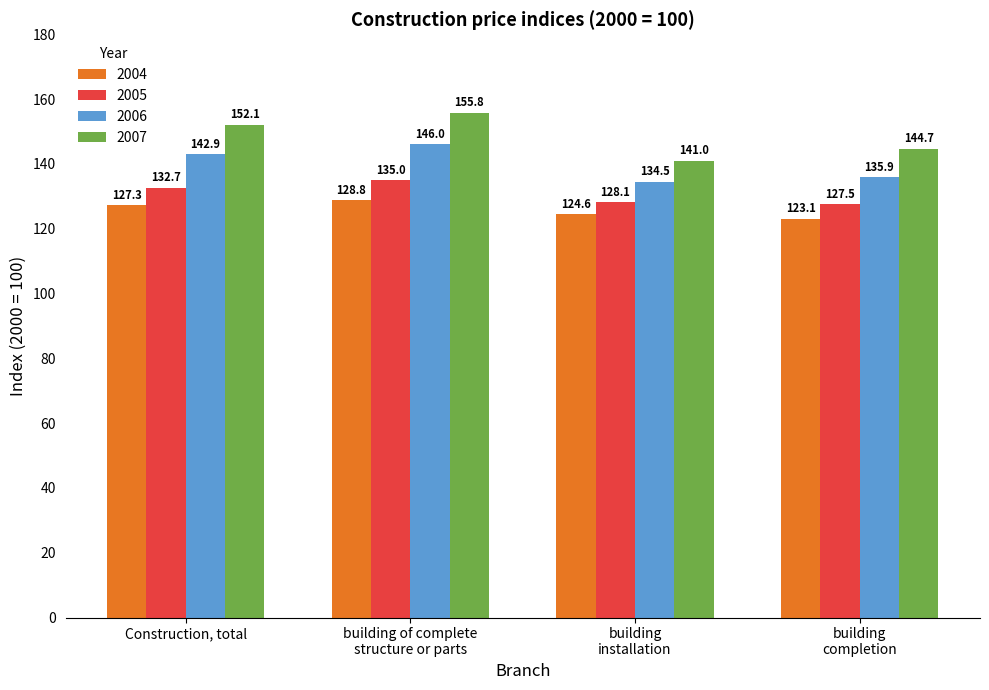

How many values in the 2004 series are below 127?

2